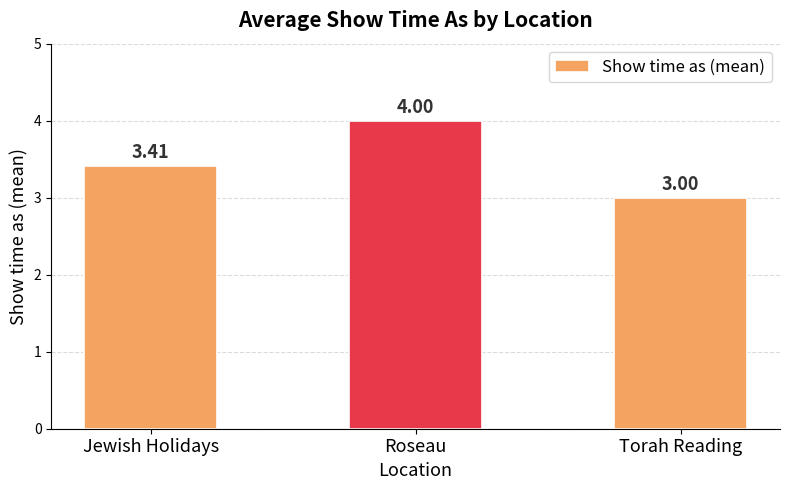

What is the change in value from Jewish Holidays to Roseau?

+0.6